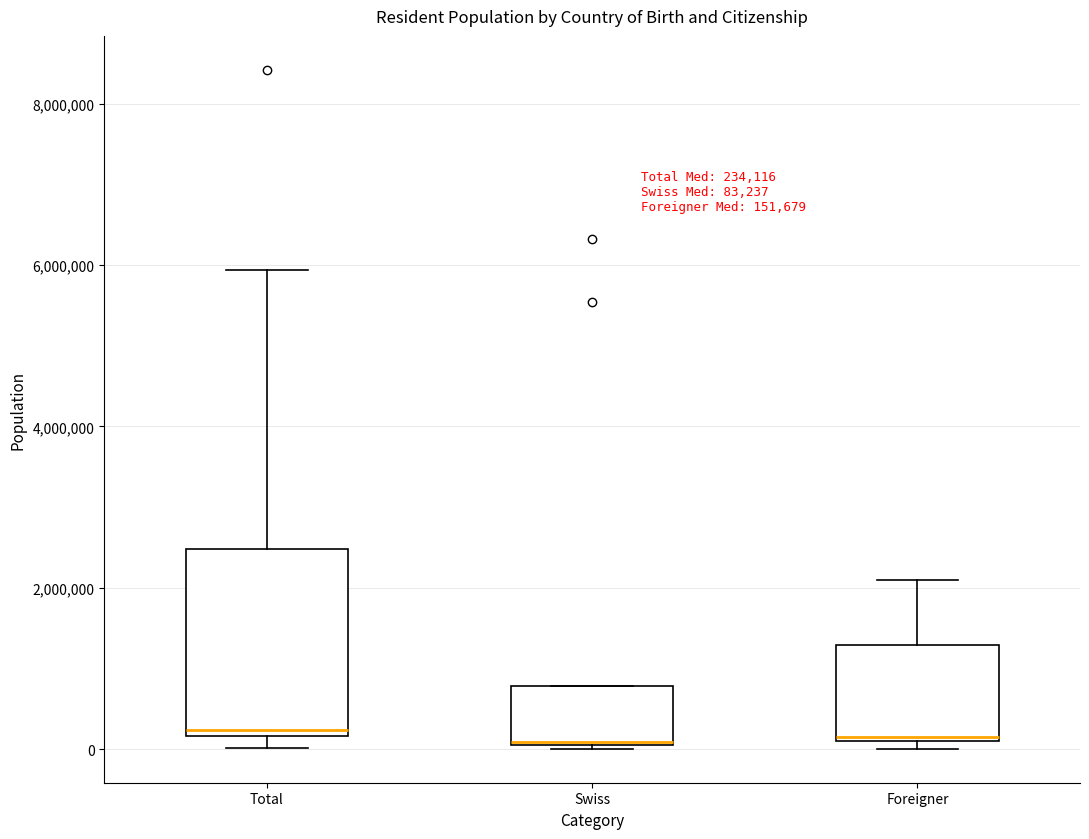

Comparing the boxes themselves (not the whiskers), which one is the tallest?

Total